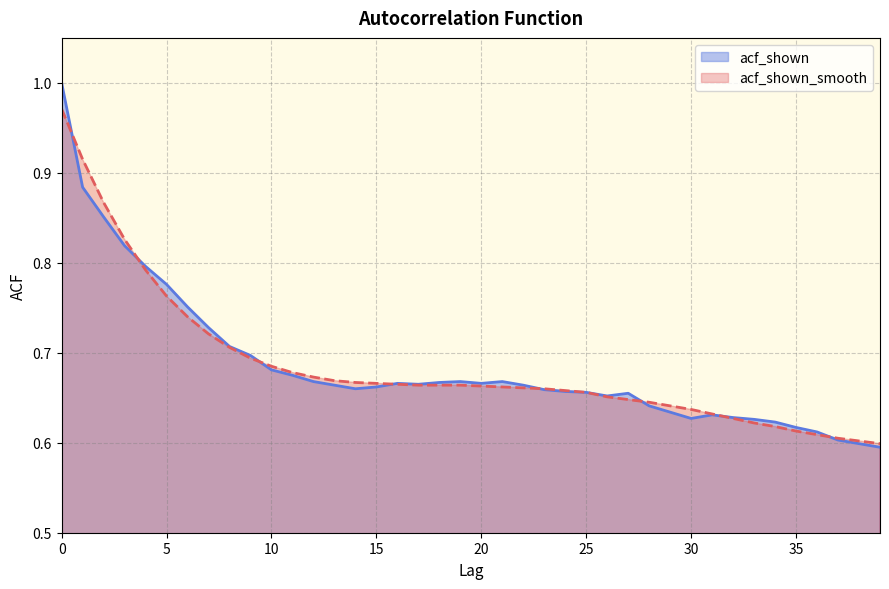

Rank the categories by acf_shown value from lowest to highest.

39, 38, 37, 36, 35, 34, 33, 30, 32, 31, 29, 28, 26, 27, 25, 24, 23, 14, 15, 13, 22, 17, 16, 20, 18, 12, 19, 21, 11, 10, 9, 8, 7, 6, 5, 4, 3, 2, 1, 0